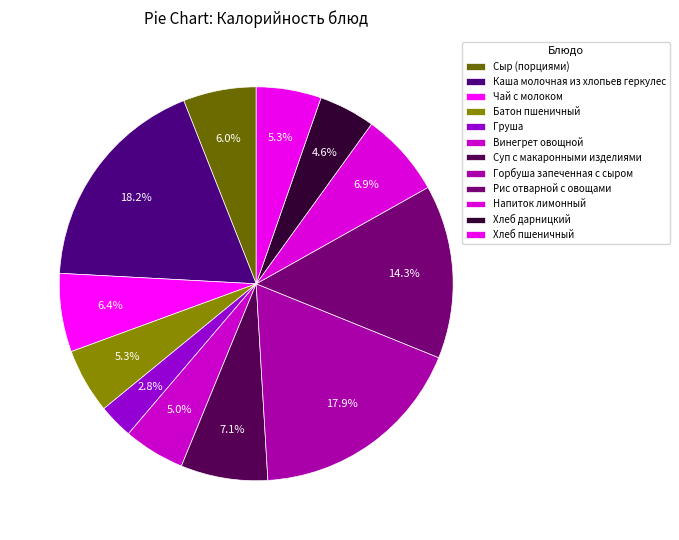

To the nearest percent, what is the difference between the largest and smallest slice percentages?

15%